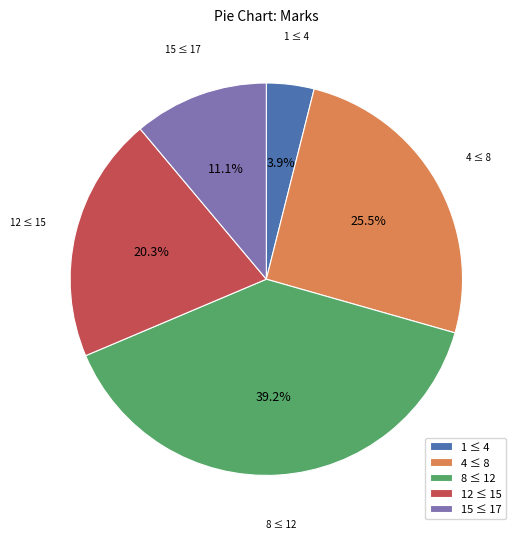

What percentage do 12 ≤ 15 and 4 ≤ 8 together represent?

45.8%